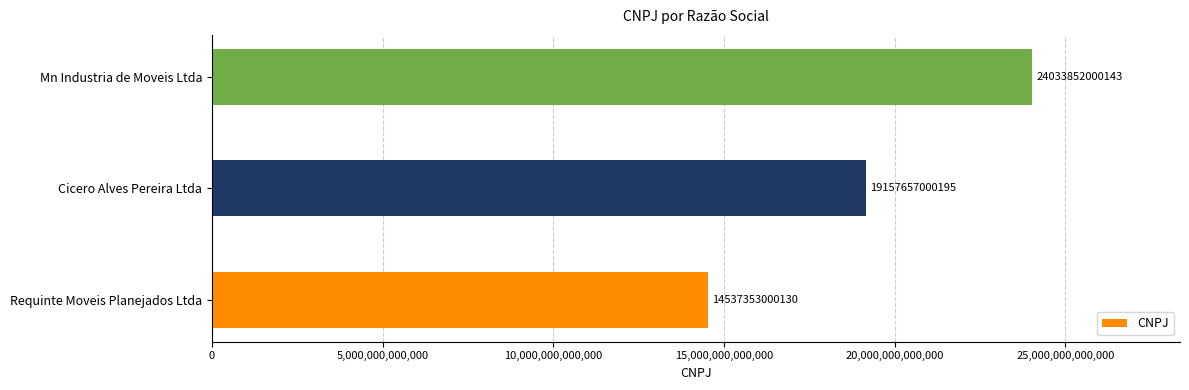

What is the average value?

19242954000156